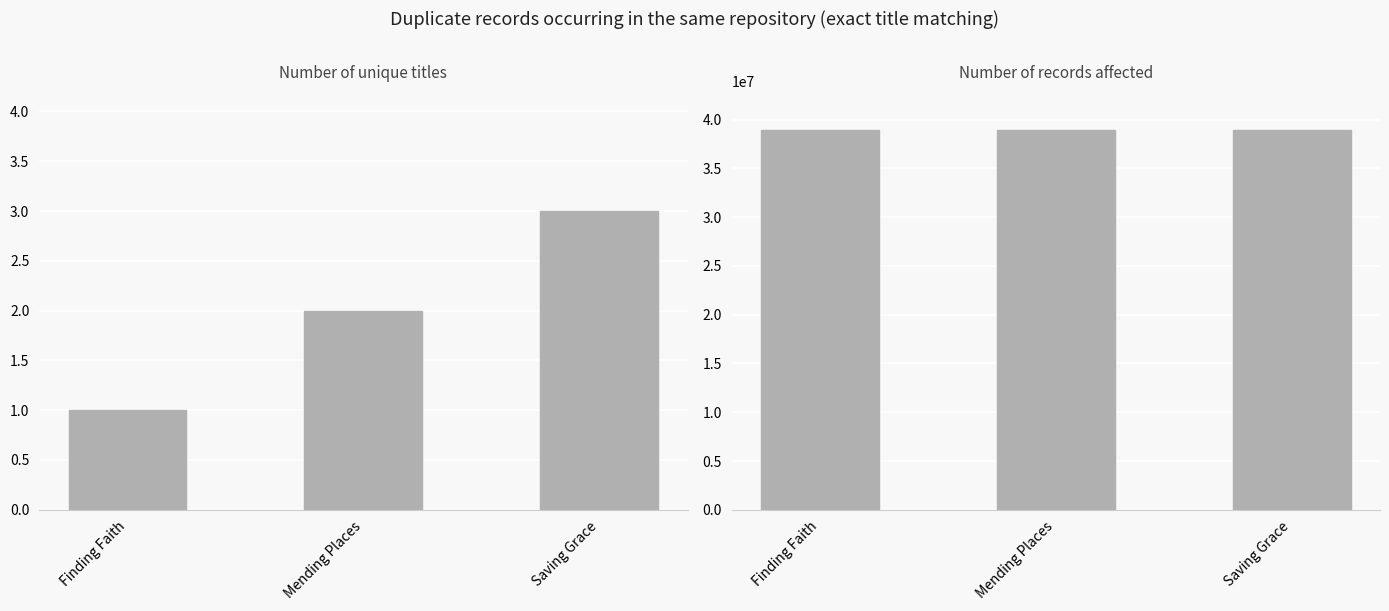

The Key series shows 52768604 at Finding Faith. True or false?

False